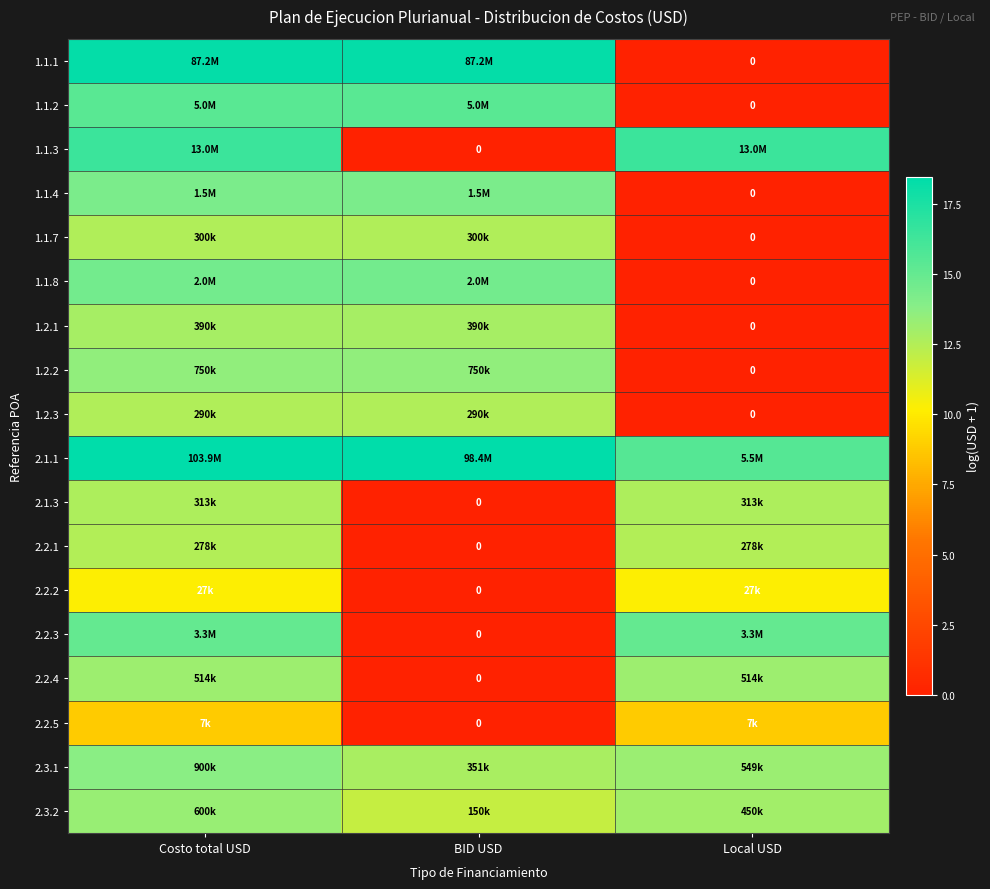

At which category does the chart reach its minimum across all series?

Local USD